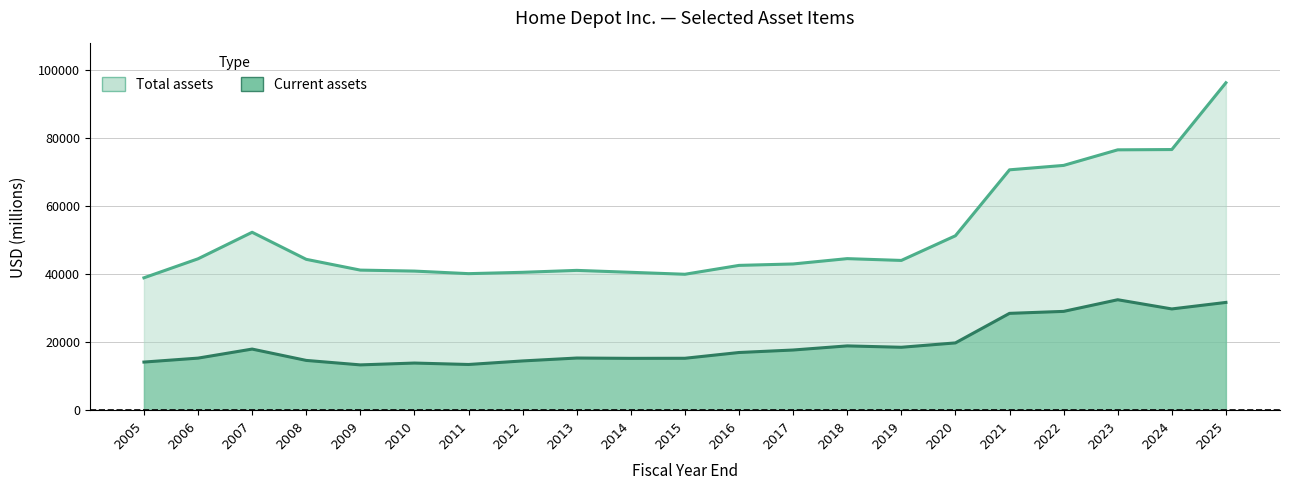

The Total assets series shows 64159 at 2010. True or false?

False